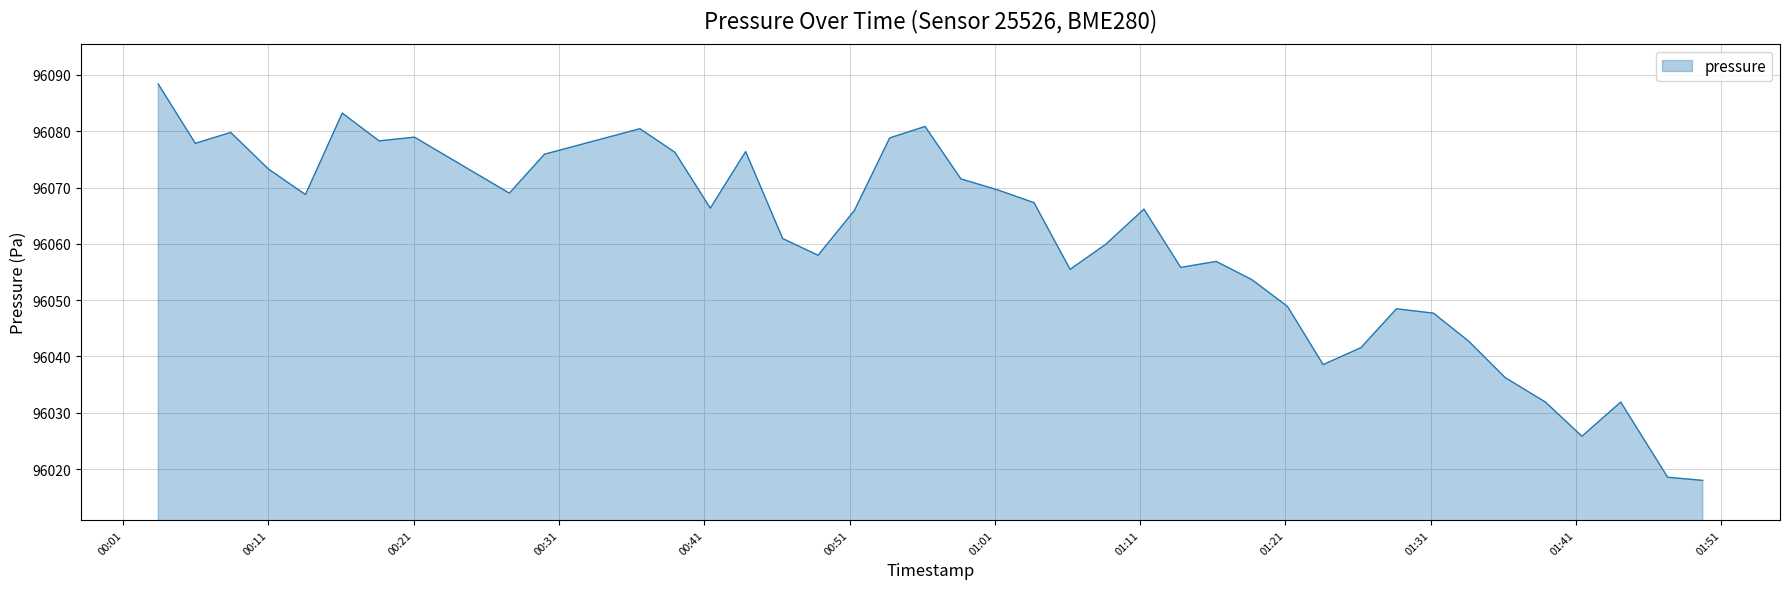

How many lines are shown in the chart?

1